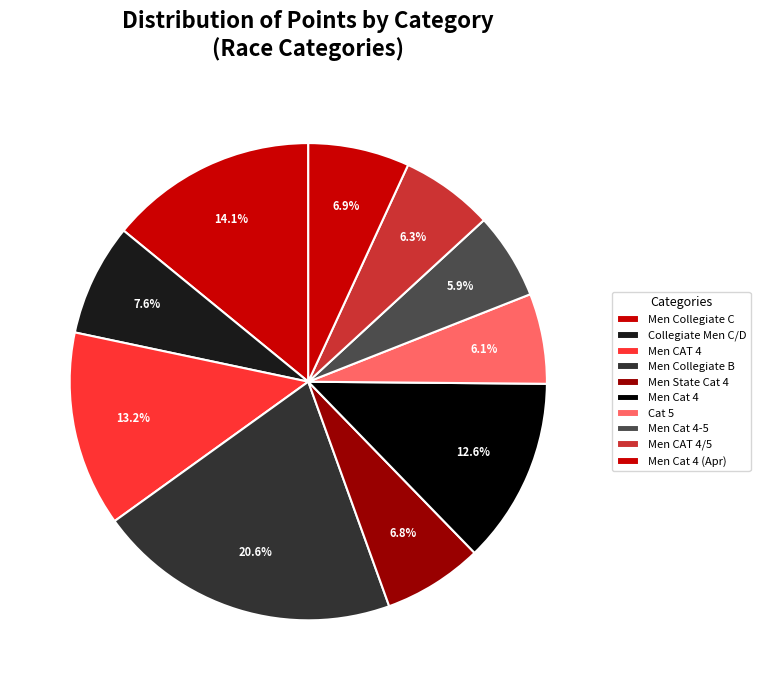

To the nearest percent, what is the difference between the Men Cat 4 and Men Collegiate C slice percentages?

1%